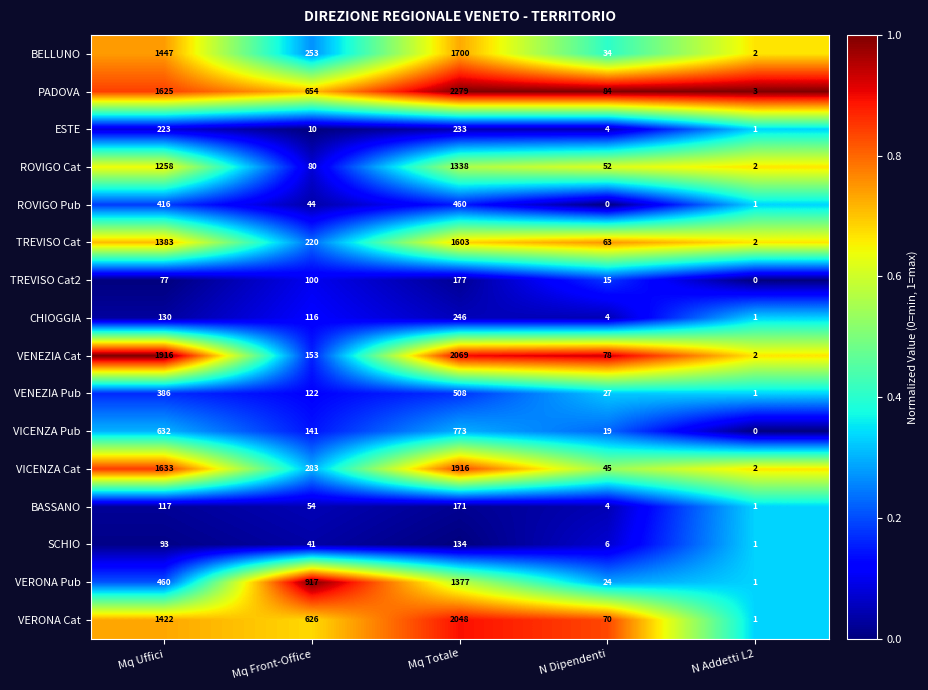

How many data points does each series have?

5